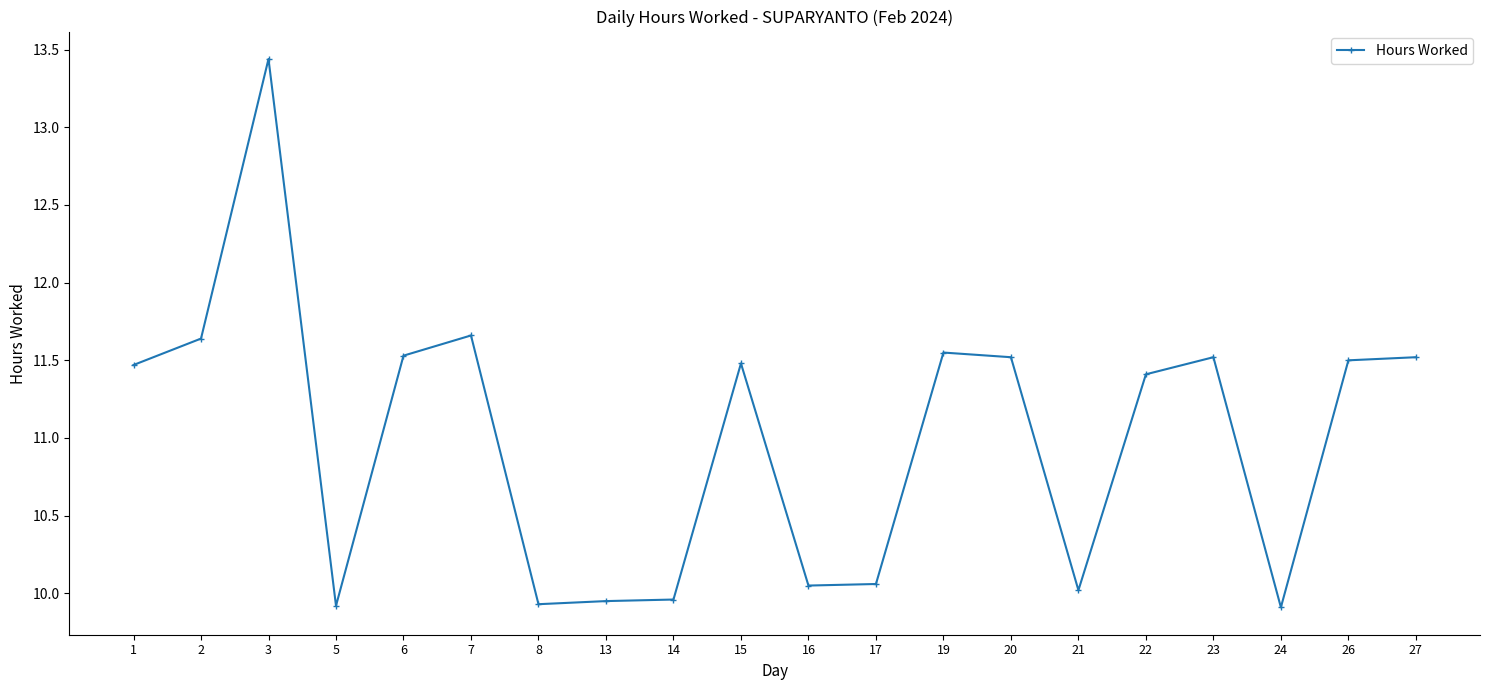

What is the average value?

11.0